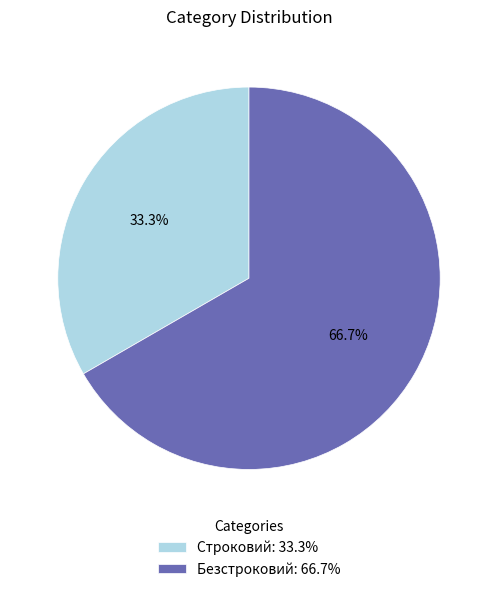

True or false: Строковий accounts for 33% of the total.

True